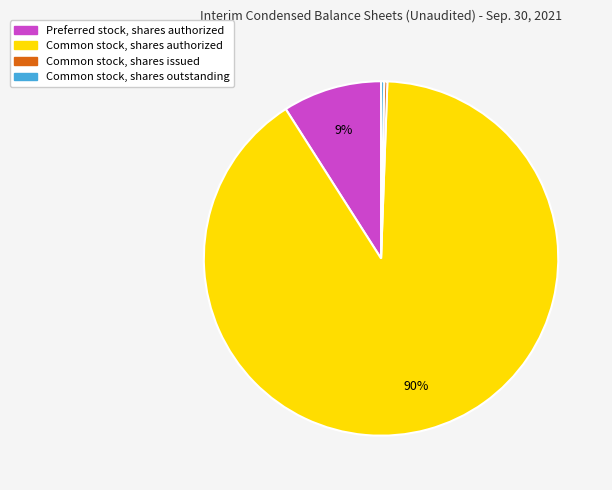

The Common stock, shares outstanding slice represents 0% of the pie. True or false?

True